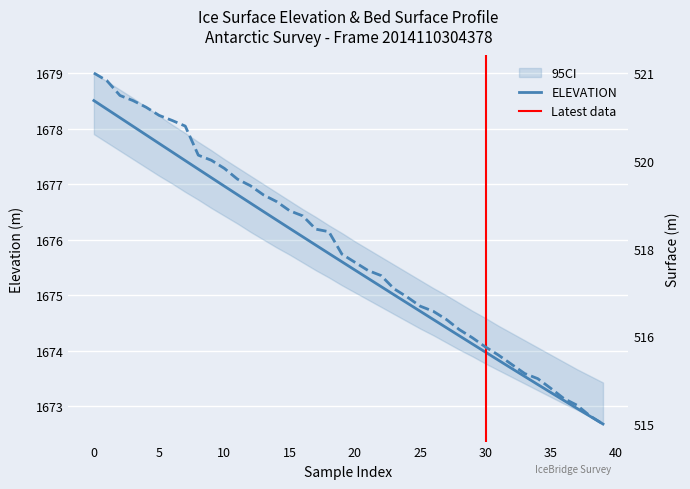

At which label does SURFACE reach its minimum?

39